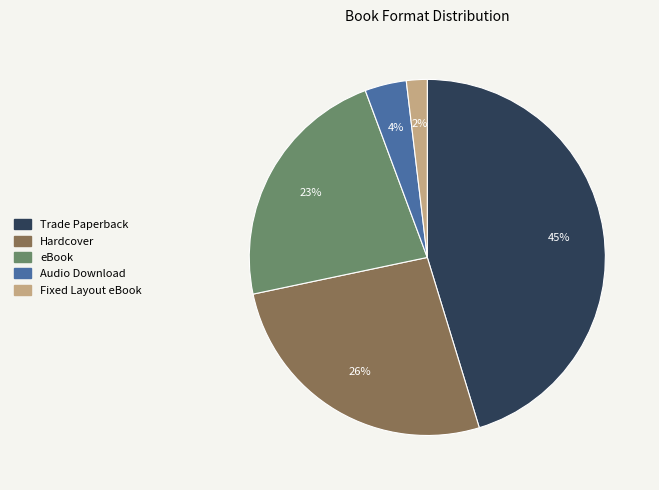

Is the sum of Trade Paperback and eBook greater than half?

Yes